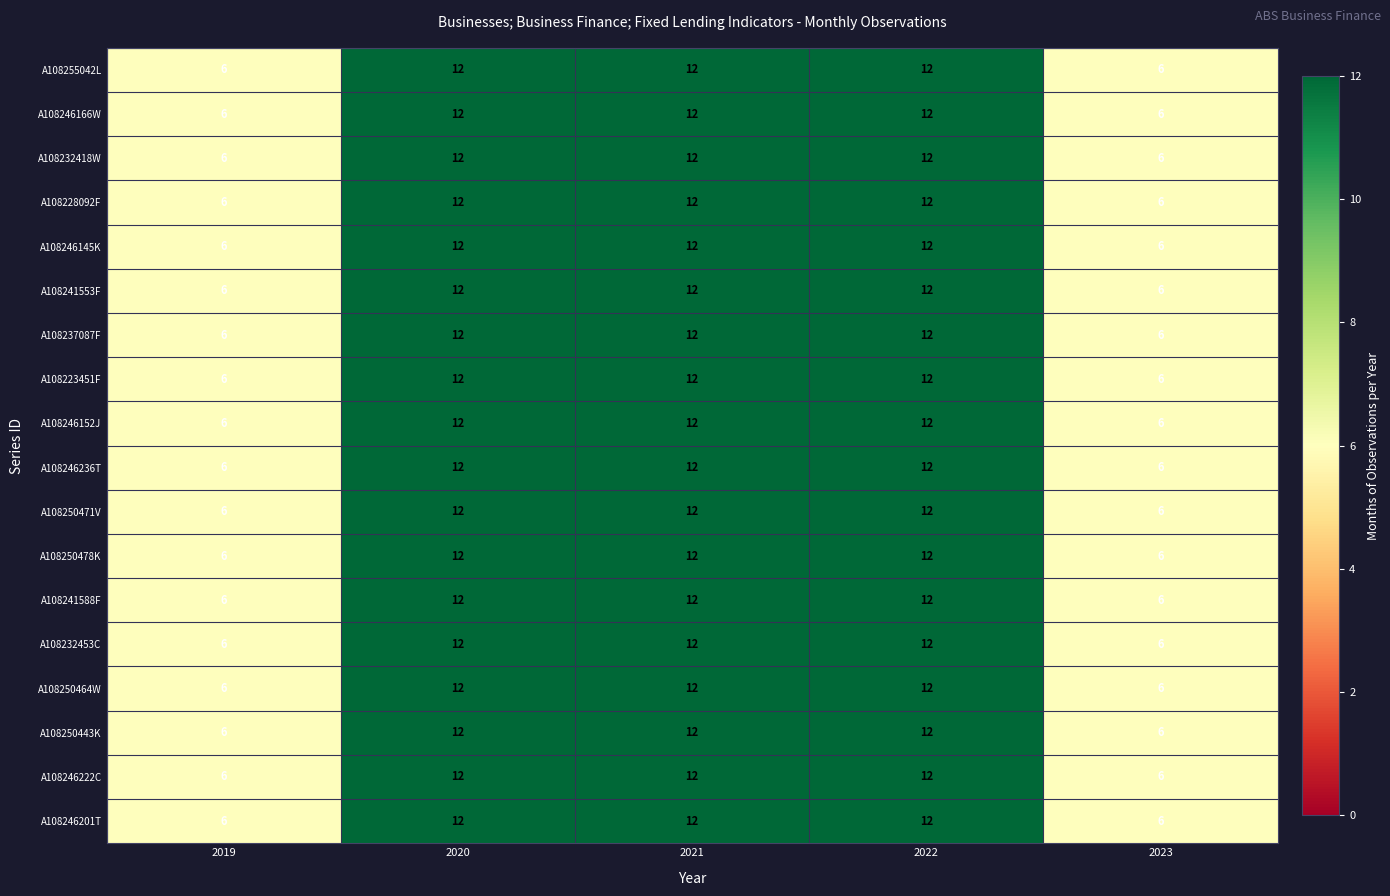

At how many categories does at least one series exceed 8?

3